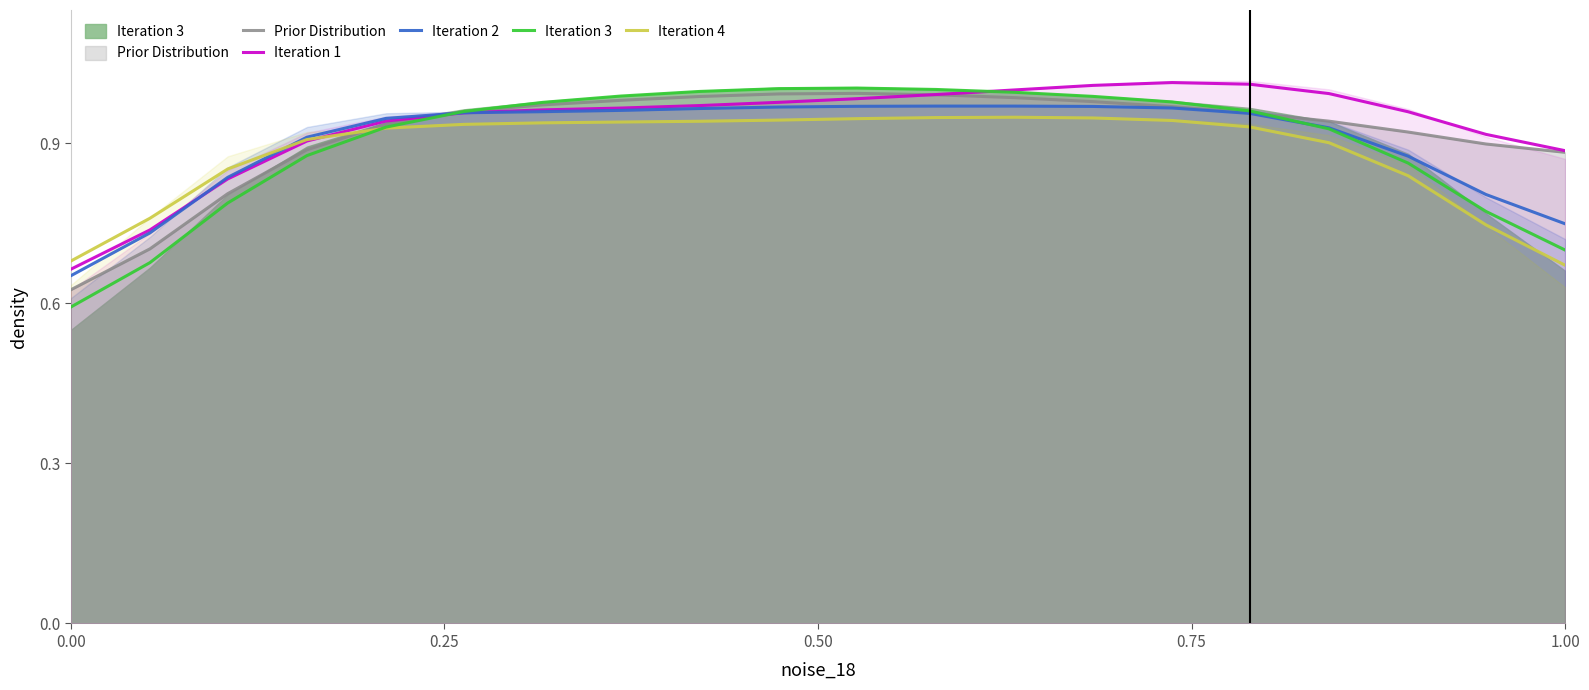

What are all the series names shown in the legend?

Prior Distribution, Iteration 1, Iteration 2, Iteration 3, Iteration 4